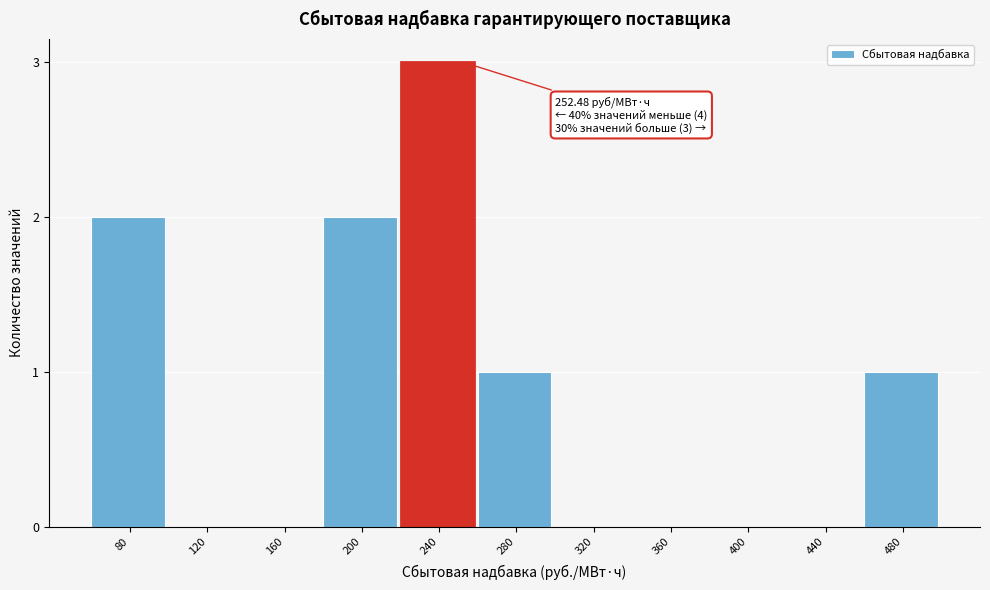

Reading left to right, list all the values displayed in this chart.

80=2	120=0	160=0	200=2	240=3	280=1	320=0	360=0	400=0	440=0	480=1